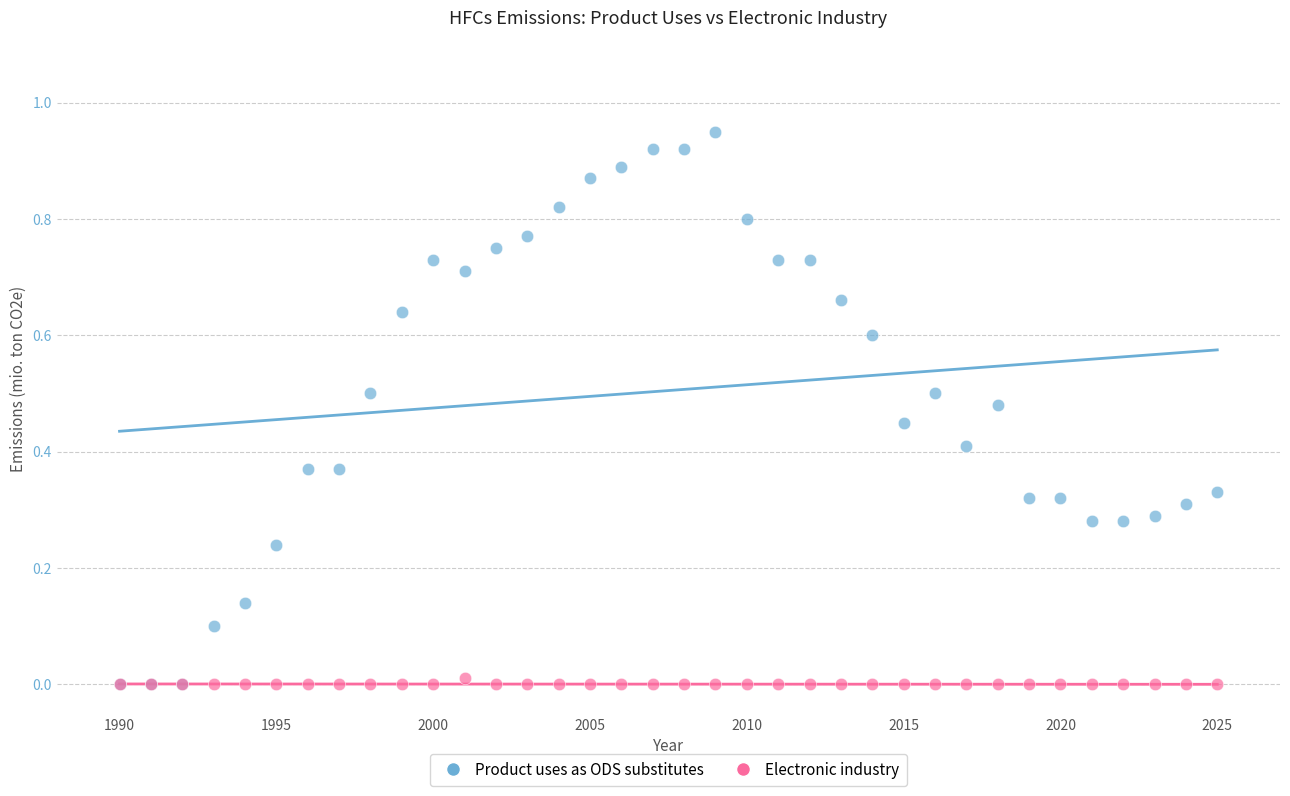

Which series has the widest spread of Y values?

Product uses as ODS substitutes